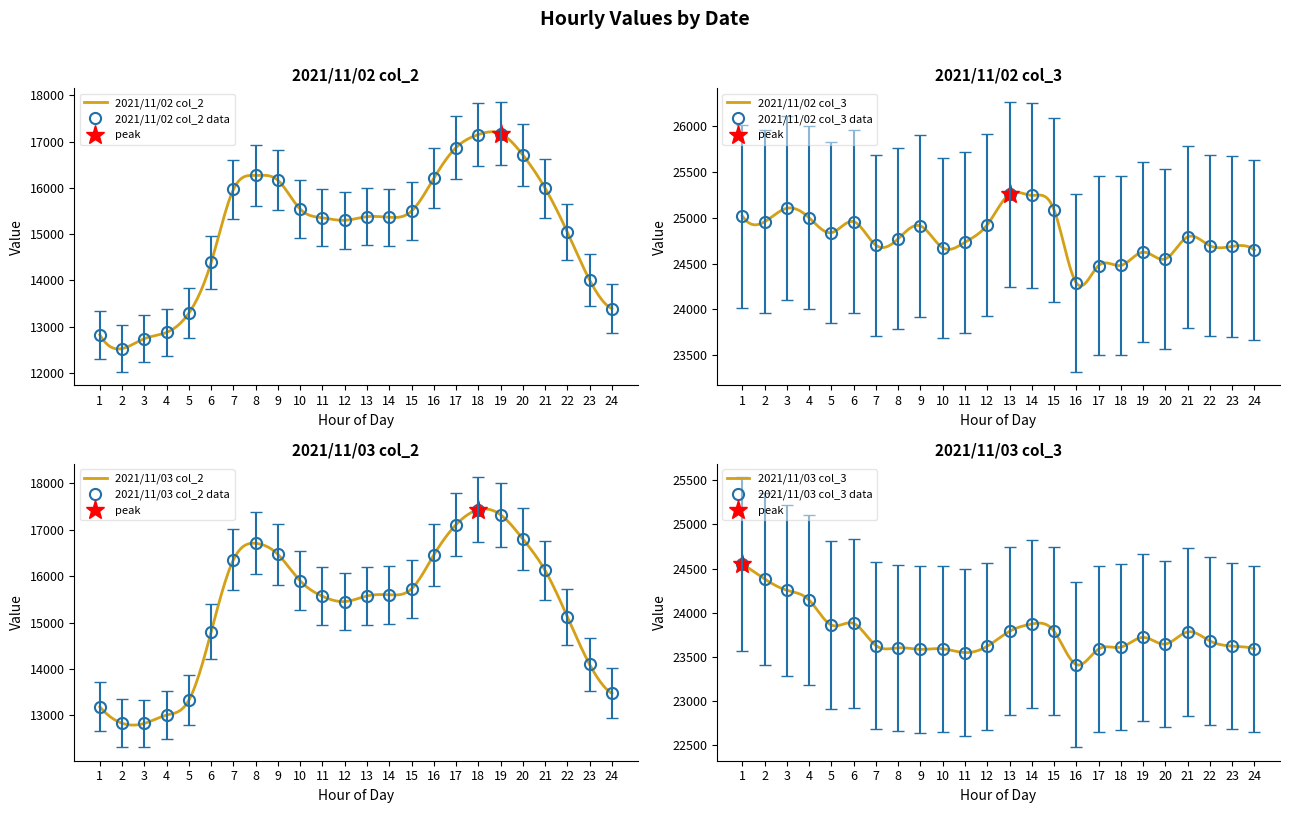

Rank the series at 2 from highest to lowest value.

2021/11/02 col_3, 2021/11/03 col_3, 2021/11/03 col_2, 2021/11/02 col_2